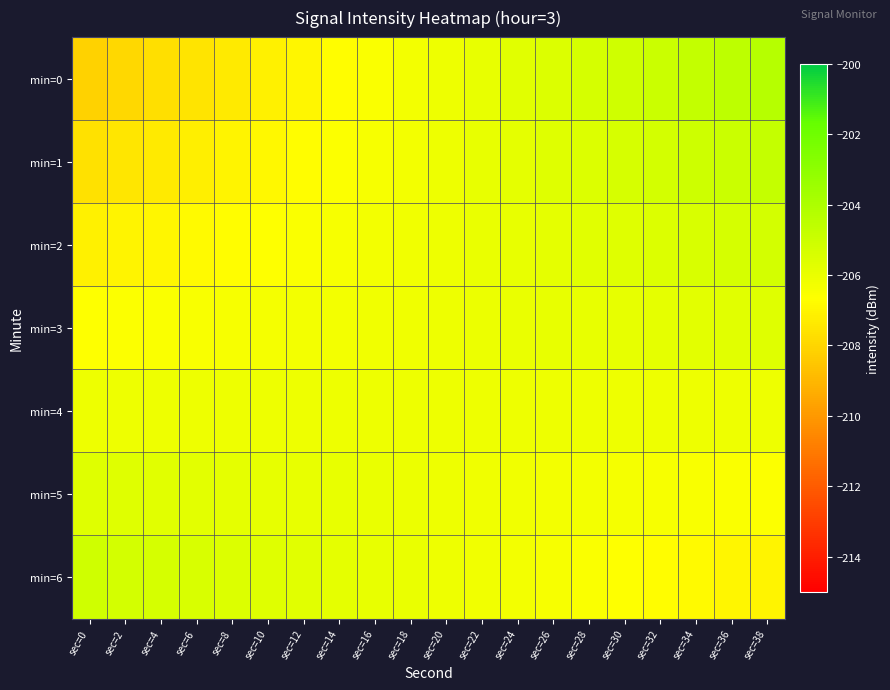

Rank the series by their average value, from lowest to highest.

min=0, min=1, min=2, min=3, min=4, min=5, min=6